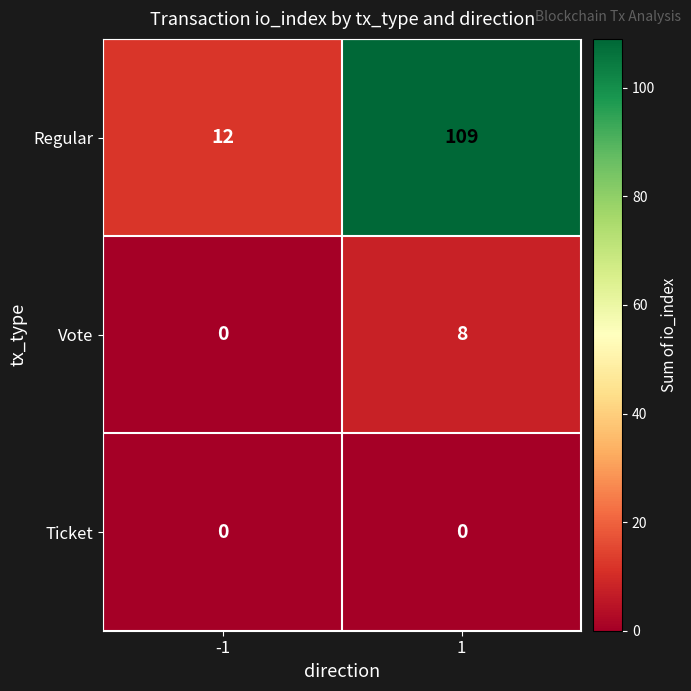

What value does the Regular series have at 1, to the nearest 10?

110